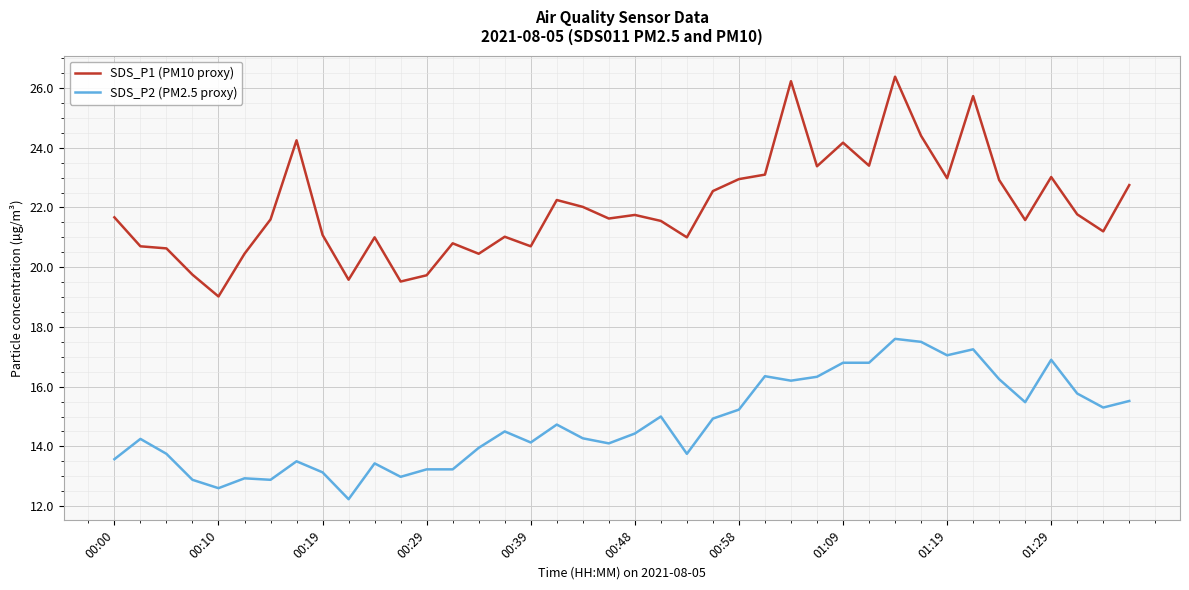

True or false: SDS_P2 (PM2.5 proxy) and SDS_P1 (PM10 proxy) cross at least once.

False